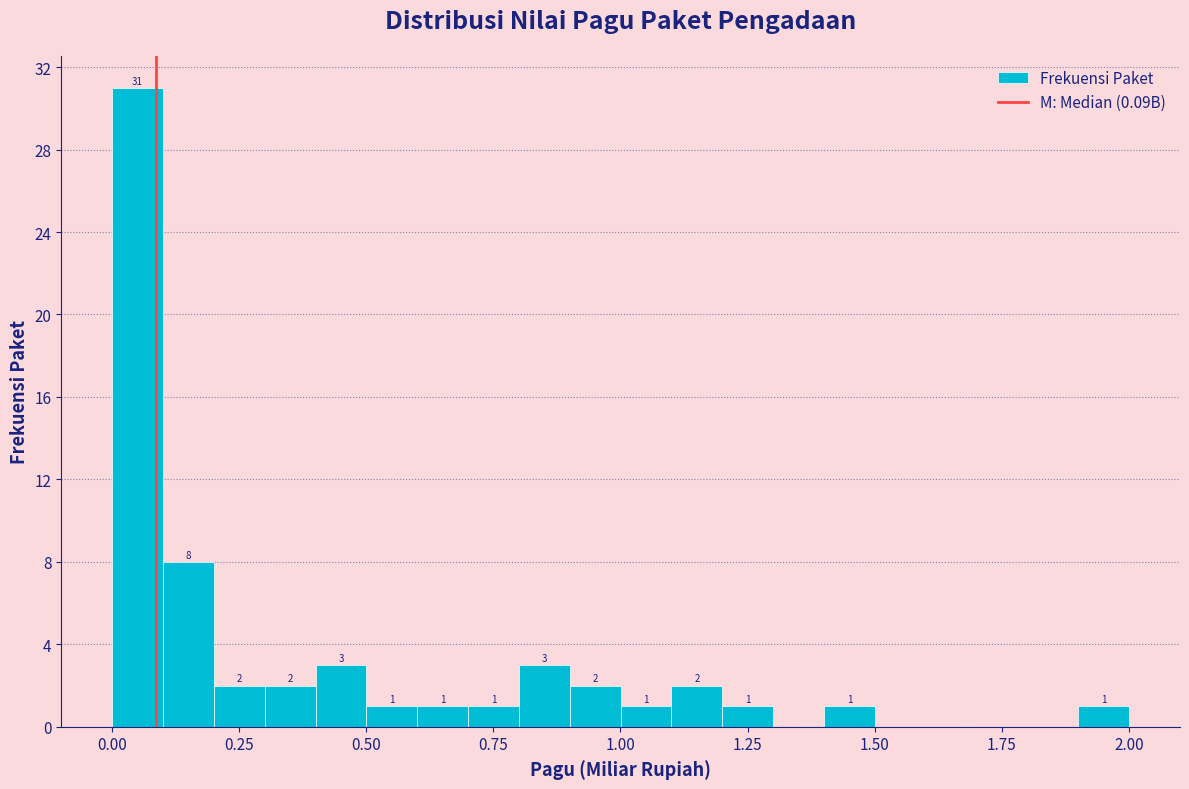

Read against the x-axis, roughly where is the centre of the tallest bar?

0.05